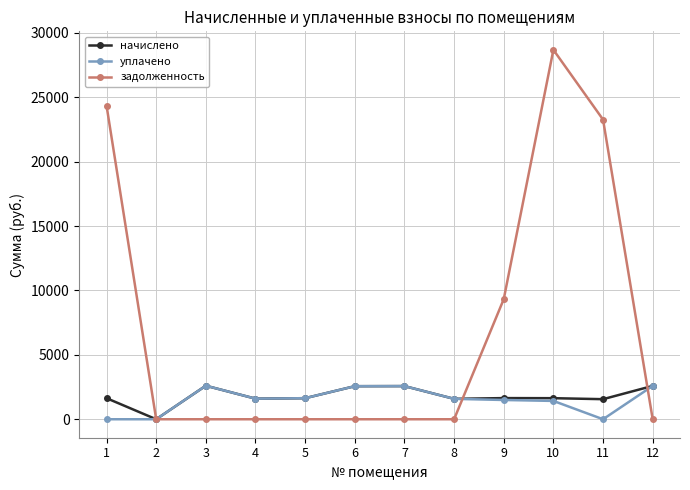

What is the maximum value for задолженность?

28678.6